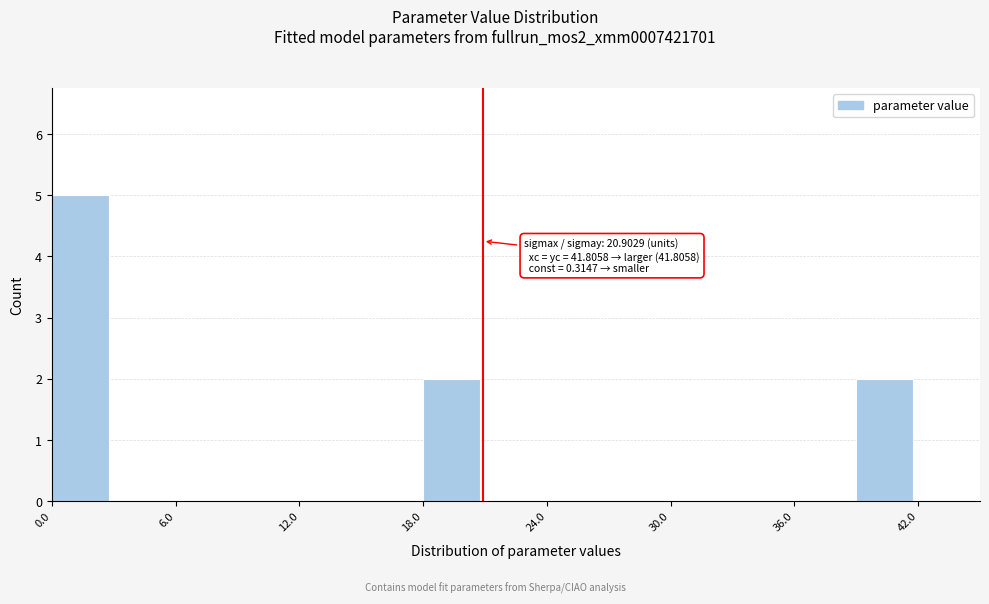

Around what value on the x-axis is the tallest bar? Give the approximate position of its centre, as read against the axis.

1